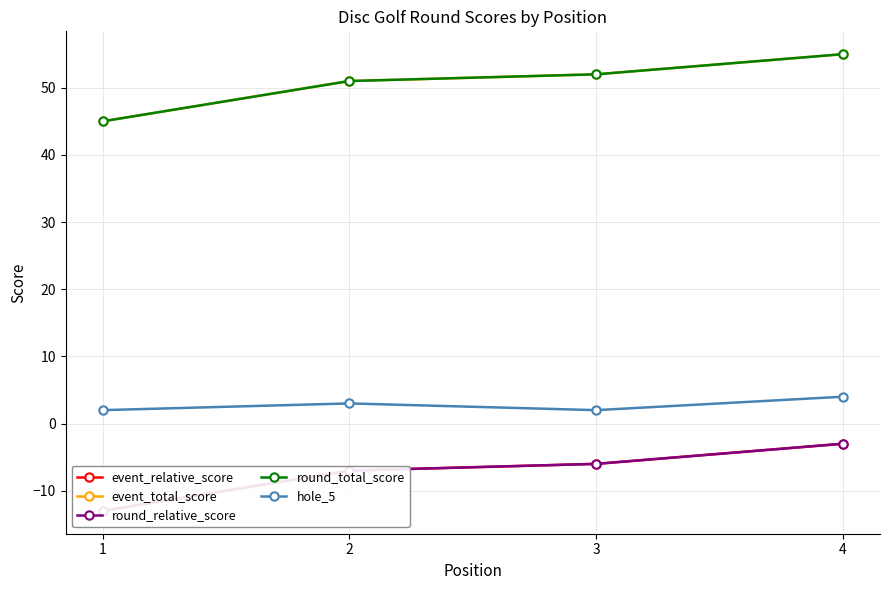

Rank the series at 1 from lowest to highest value.

event_relative_score, round_relative_score, hole_5, event_total_score, round_total_score